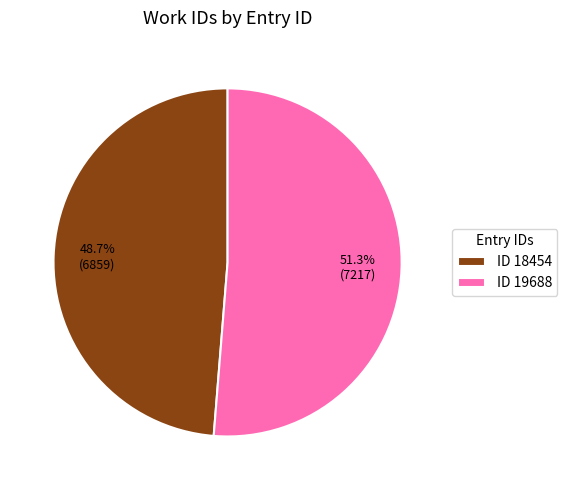

Between ID 18454 and ID 19688, which is larger?

ID 19688